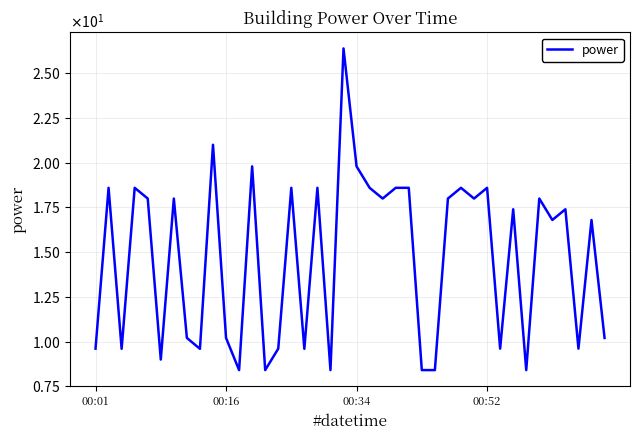

Is this an area chart (filled region under the line)?

No